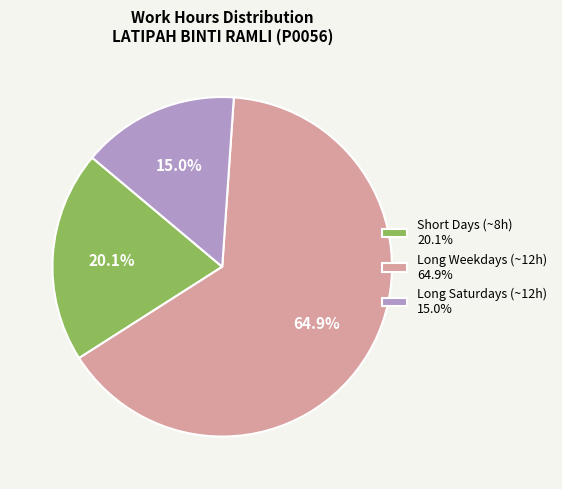

What is the smallest slice in the pie chart?

Long Saturdays (~12h) 15.0%